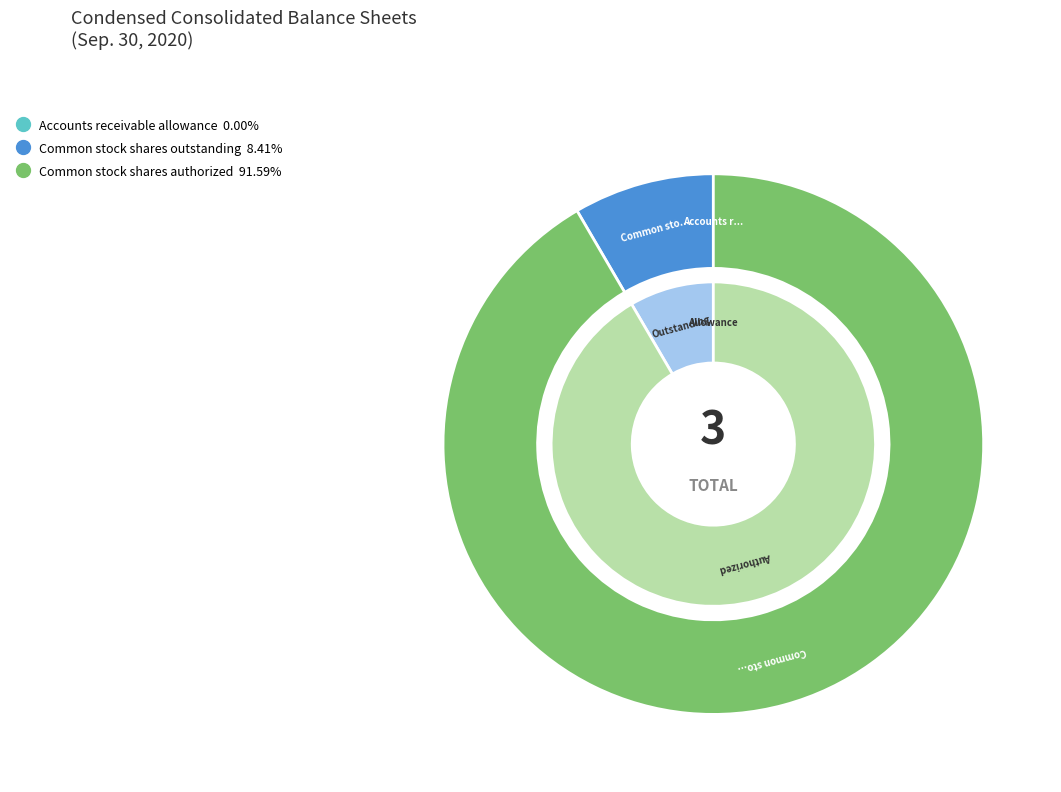

Which slice is the largest?

Common stock shares authorized